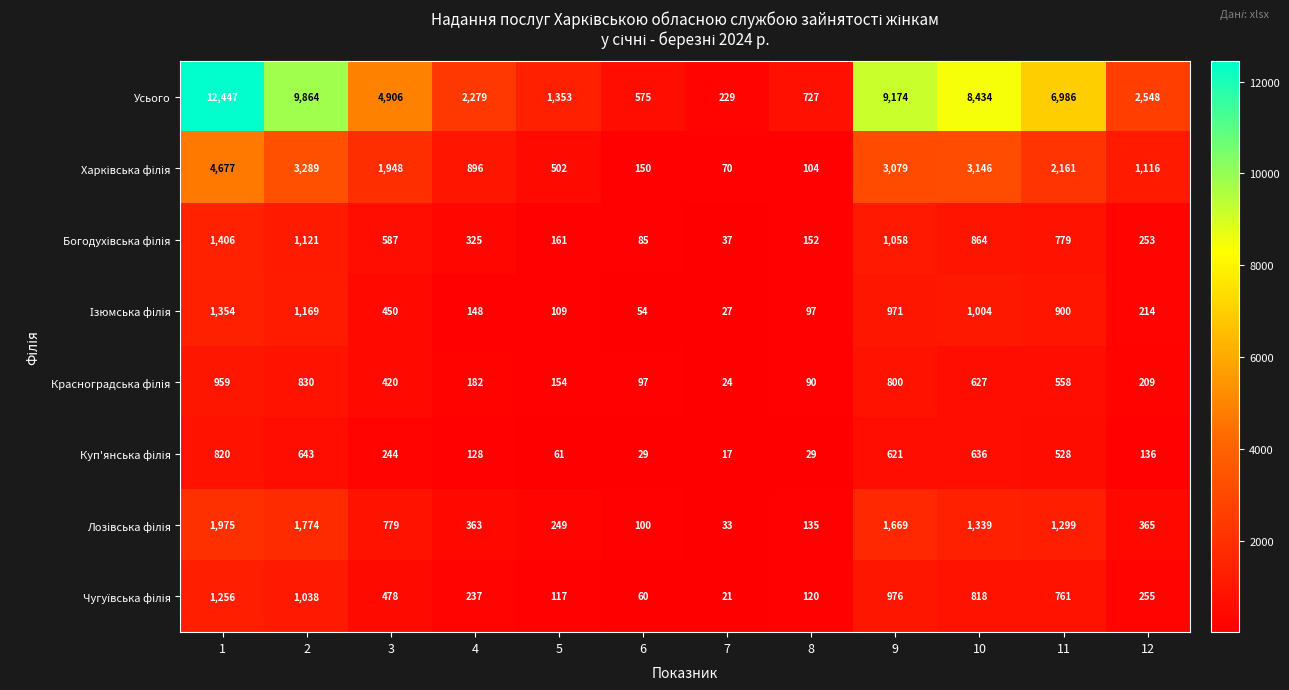

True or false: Усього has a value of 3749 at 11.

False